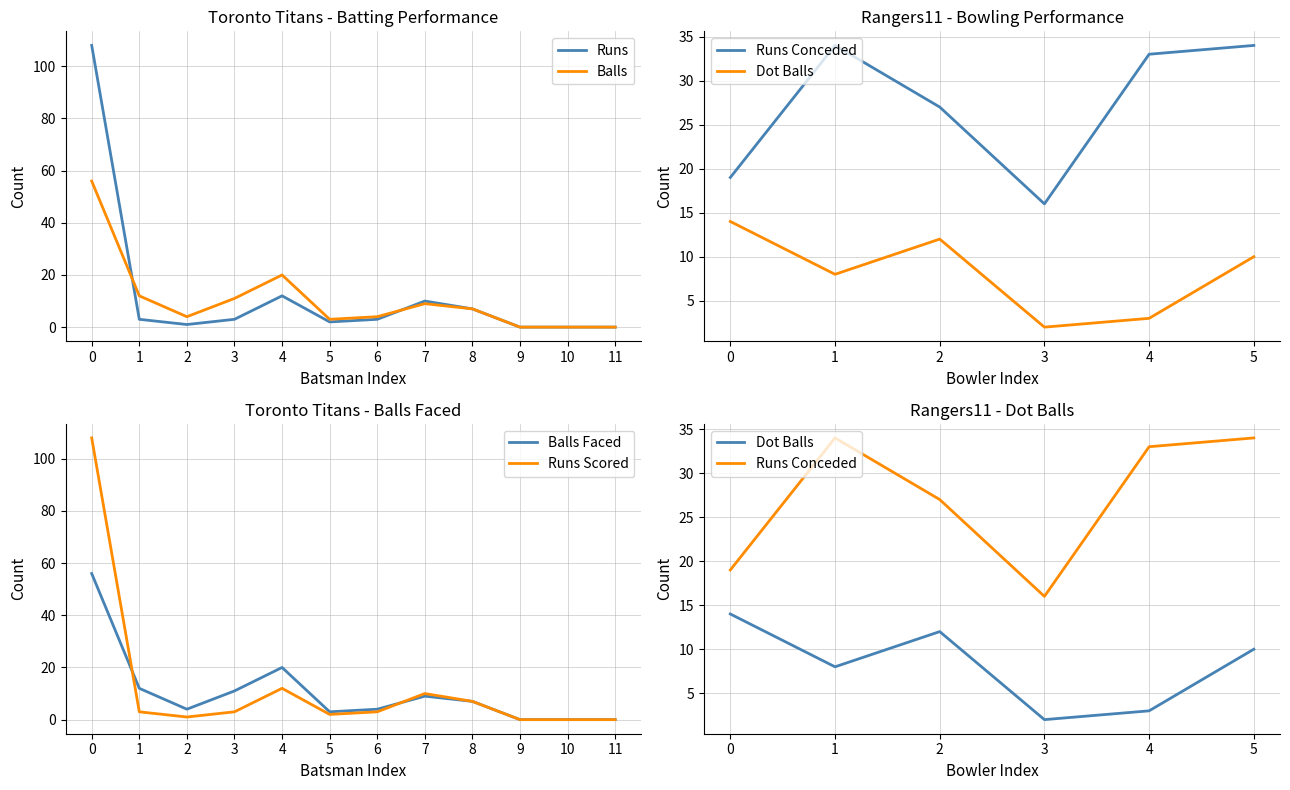

Between 10 and 7, which is larger?

7